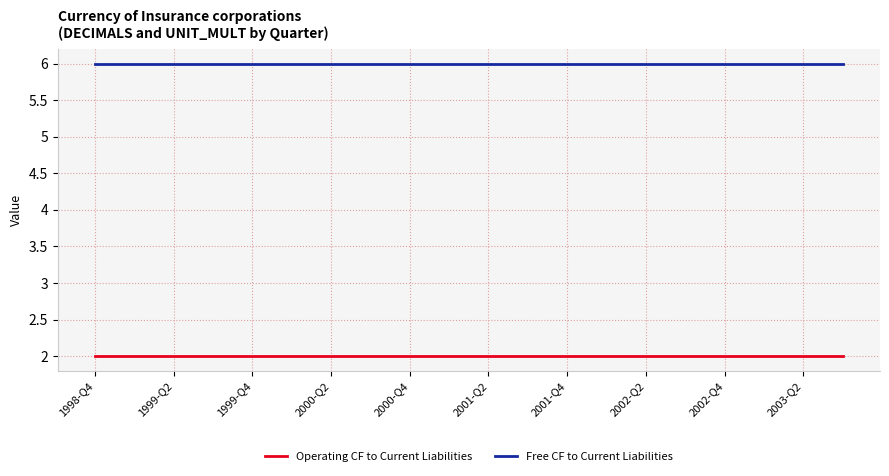

Rank the series by their maximum value, from lowest to highest.

Operating CF to Current Liabilities, Free CF to Current Liabilities